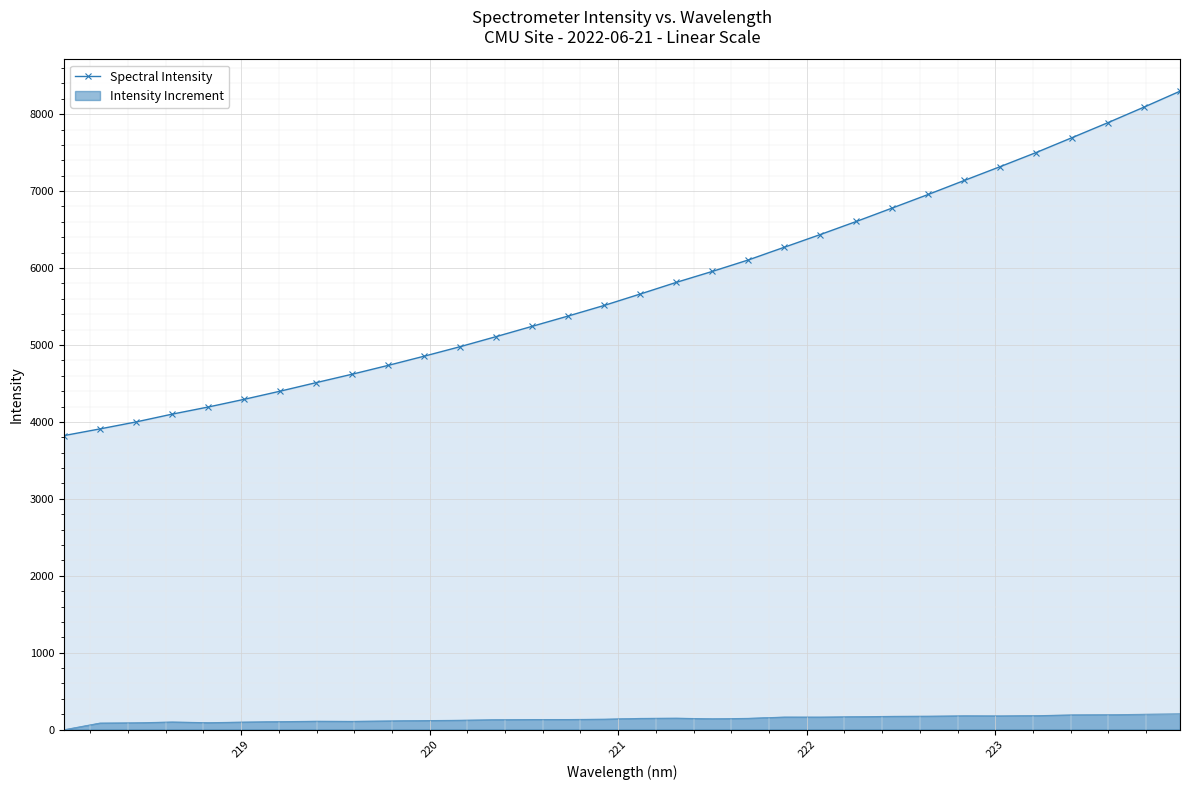

What is the maximum value shown in the chart?

8298.7